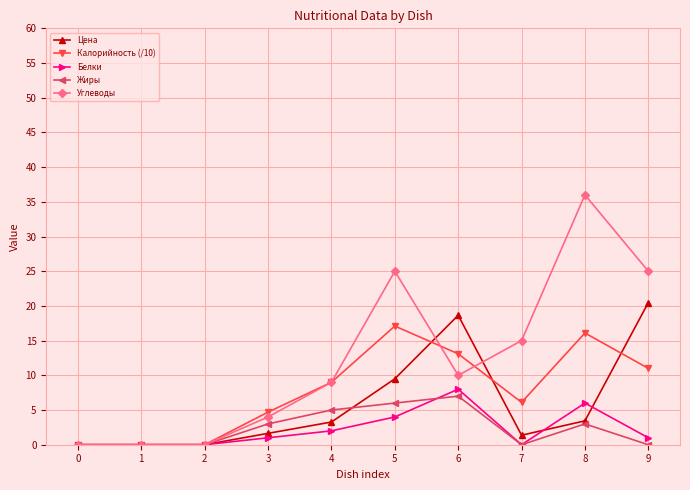

True or false: Белки has more than 0 interior local peaks.

True